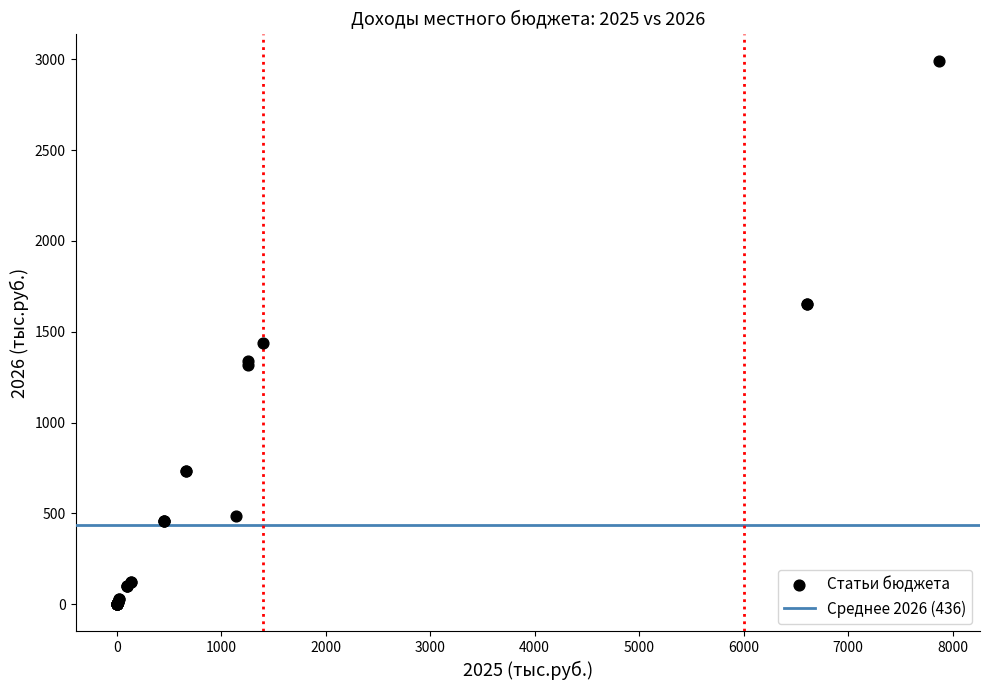

What Y value in the scatter plot is closest to 1495?

1438.0